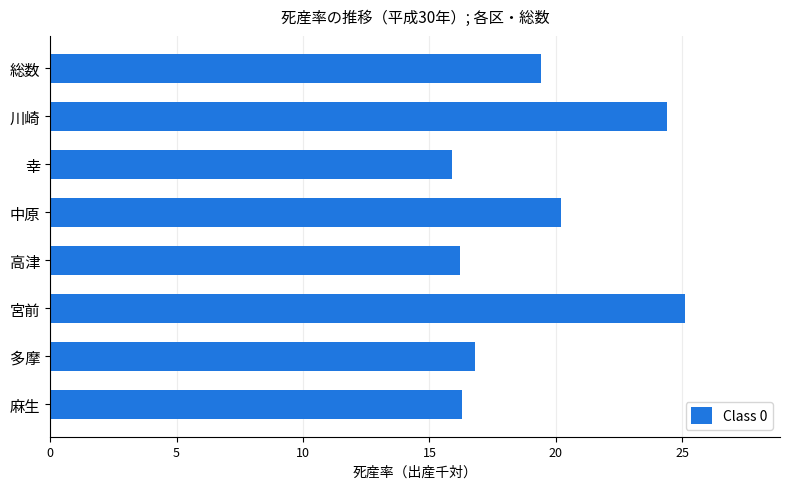

What is the difference between the maximum and second lowest values?

8.9